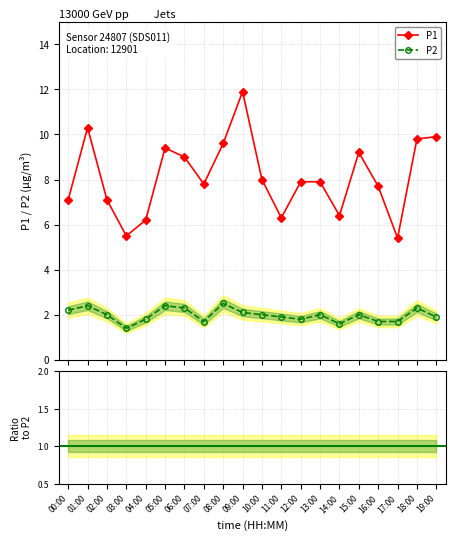

What is the label of the 14th point from the right?

06:00